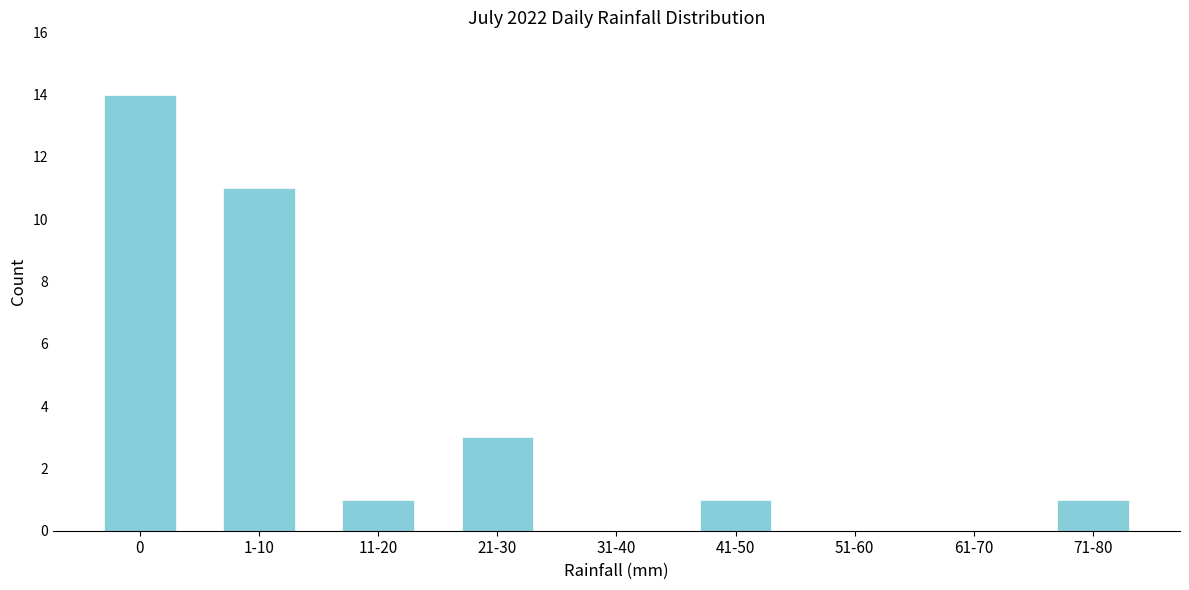

Reading left to right, what are all the values shown in this chart?

0=14	1-10=11	11-20=1	21-30=3	31-40=0	41-50=1	51-60=0	61-70=0	71-80=1